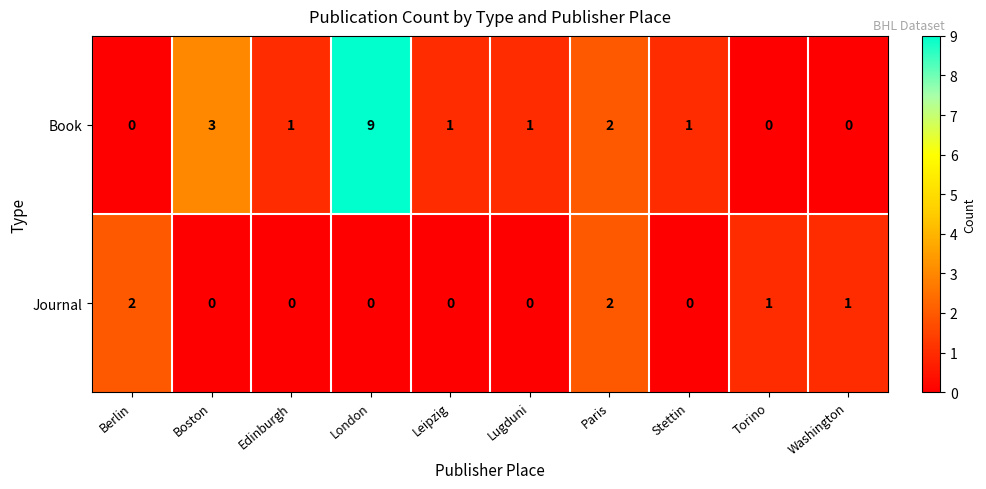

Reading left to right, list all the values displayed in this chart.

Book: 0	3	1	9	1	1	2	1	0	0
Journal: 2	0	0	0	0	0	2	0	1	1